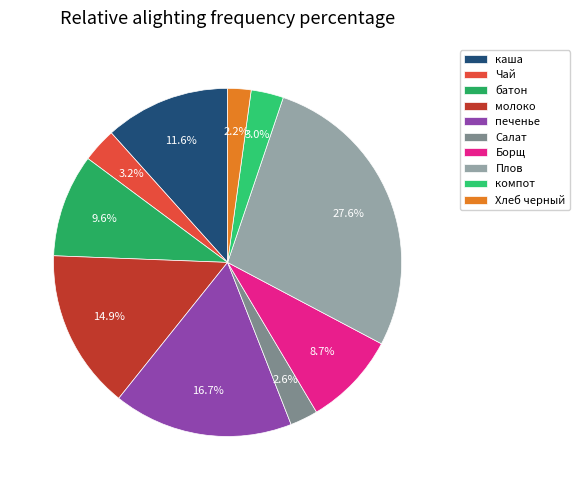

Rank the categories by value from highest to lowest.

Плов с куриной грудкой, печенье, молоко, каша молочная манная, батон с маслом, Борщ со свежей капустой, Чай с лимоном, компот, Салат из свеклы, Хлеб черный